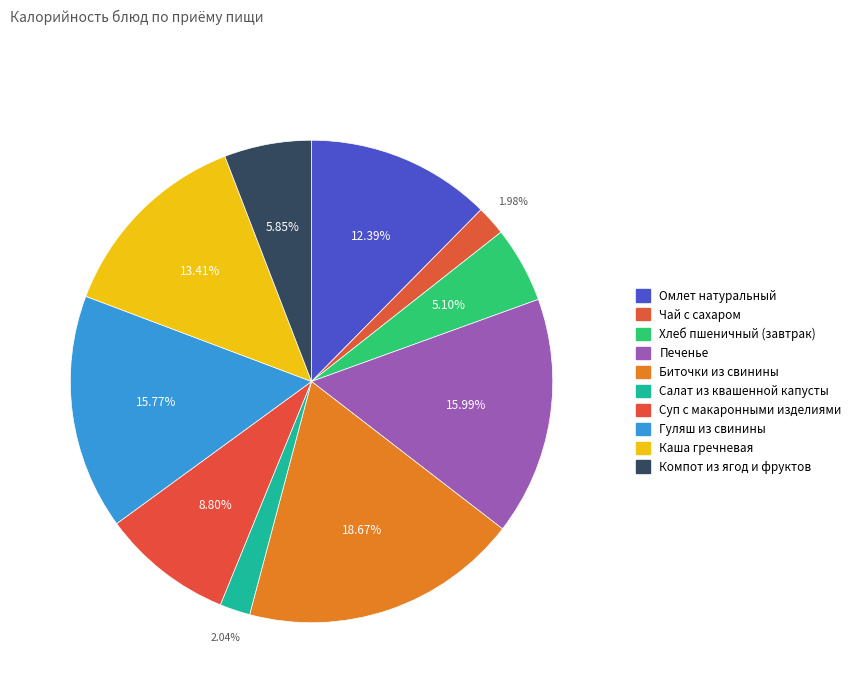

True or false: Гуляш из свинины accounts for 16% of the total.

True